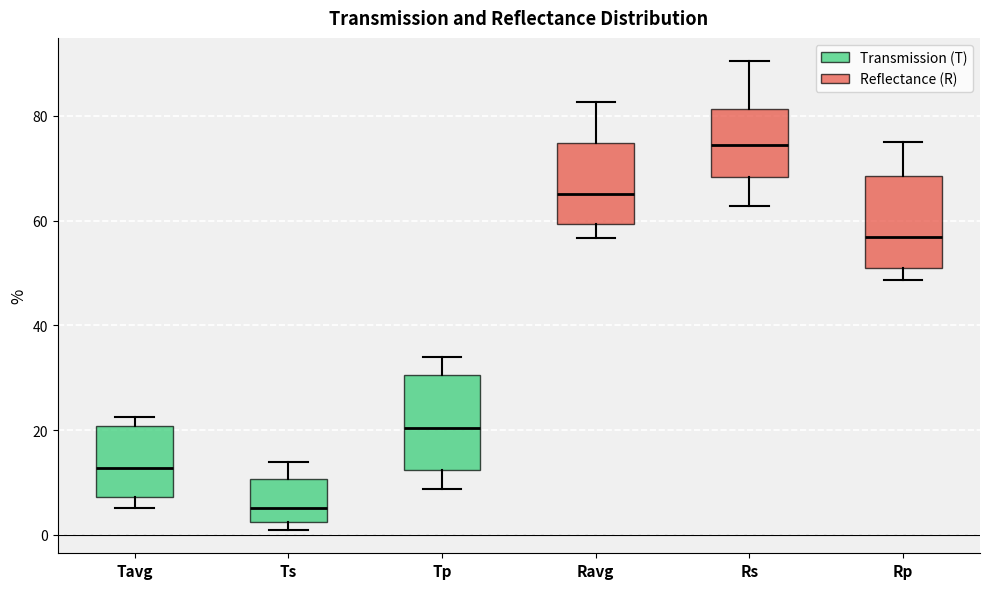

Reading left to right, transcribe this box plot: for each box, give where its median line is, the range the box spans, and where its two whiskers end, as read against the y-axis. The values are not printed on the chart, so give them approximately, as read against the axis.

Tavg: median 12, box 8 to 20, whiskers 6 to 22
Ts: median 6, box 2 to 10, whiskers 0 to 14
Tp: median 20, box 12 to 30, whiskers 8 to 34
Ravg: median 66, box 60 to 74, whiskers 56 to 82
Rs: median 74, box 68 to 82, whiskers 62 to 90
Rp: median 56, box 52 to 68, whiskers 48 to 74